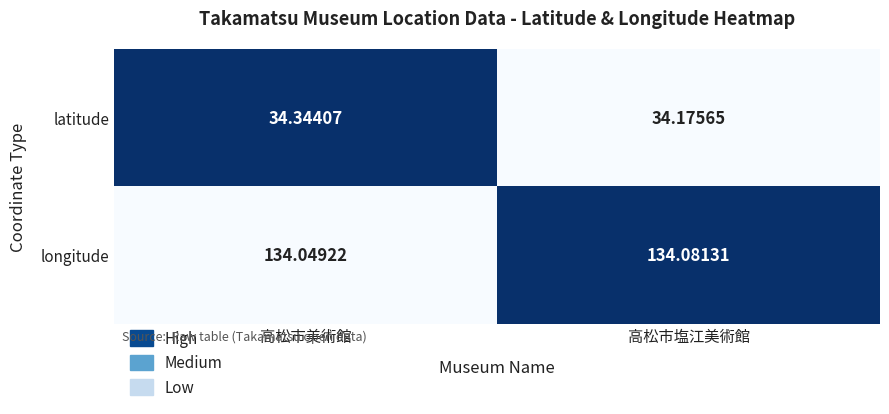

List the series in order of their peak value, lowest first.

latitude, longitude